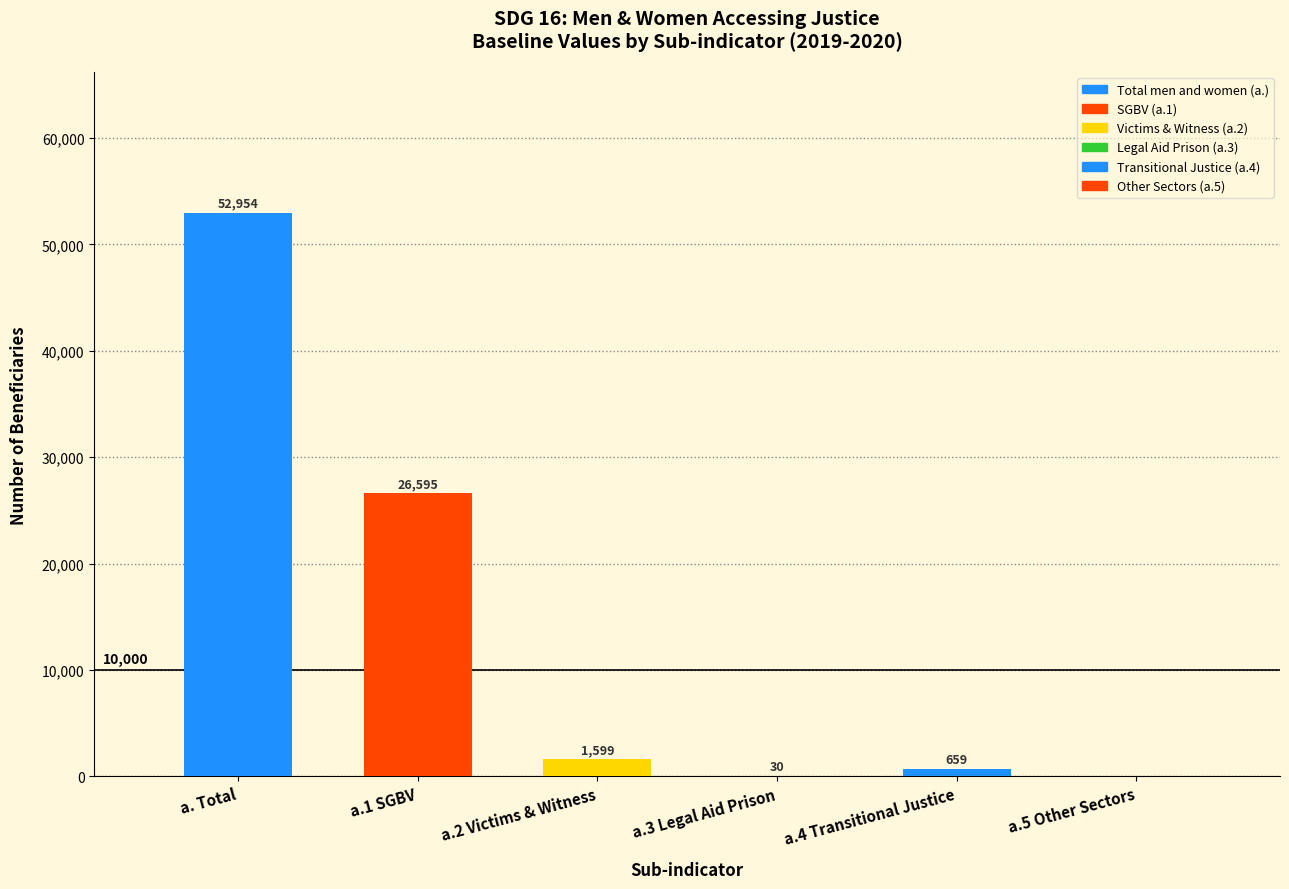

Reading left to right, extract all data points from this chart.

a. Total=52954	a.1 SGBV=26595	a.2 Victims & Witness=1599	a.3 Legal Aid Prison=30	a.4 Transitional Justice=659	a.5 Other Sectors=0